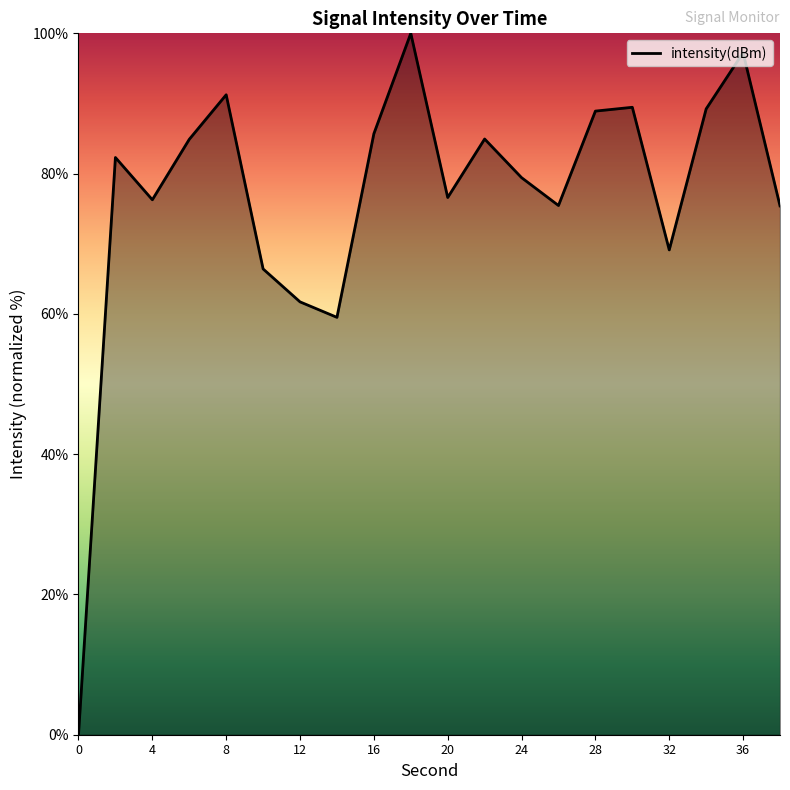

How many values are below 82?

10